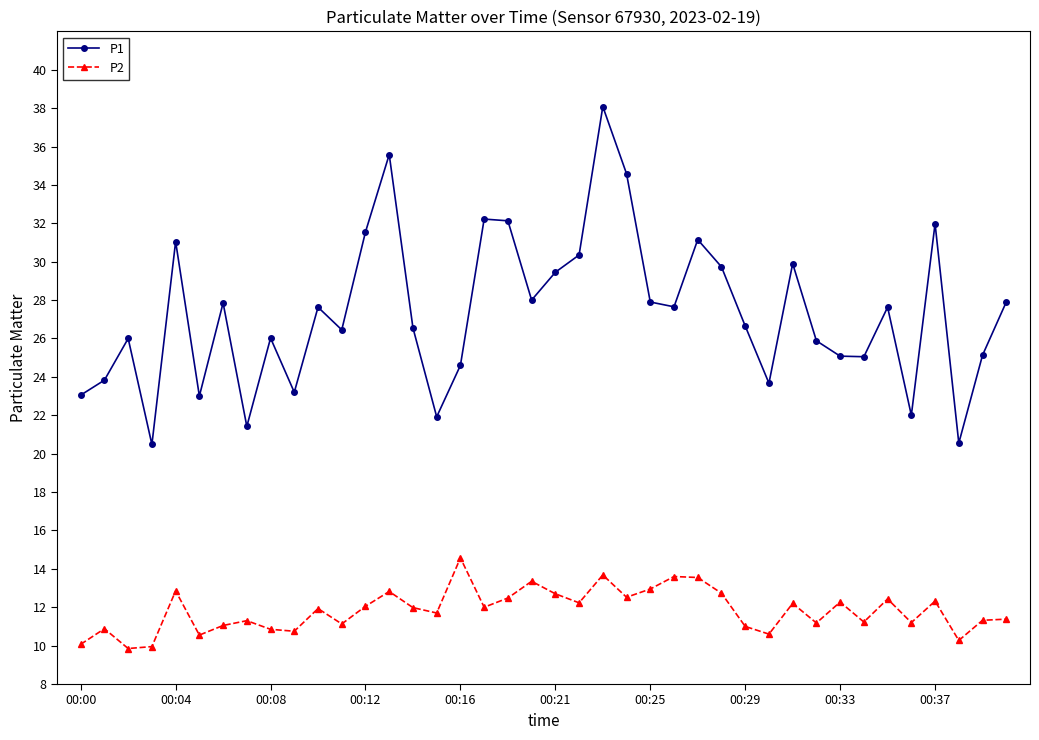

True or false: P1 has more than 1 interior local peaks.

True